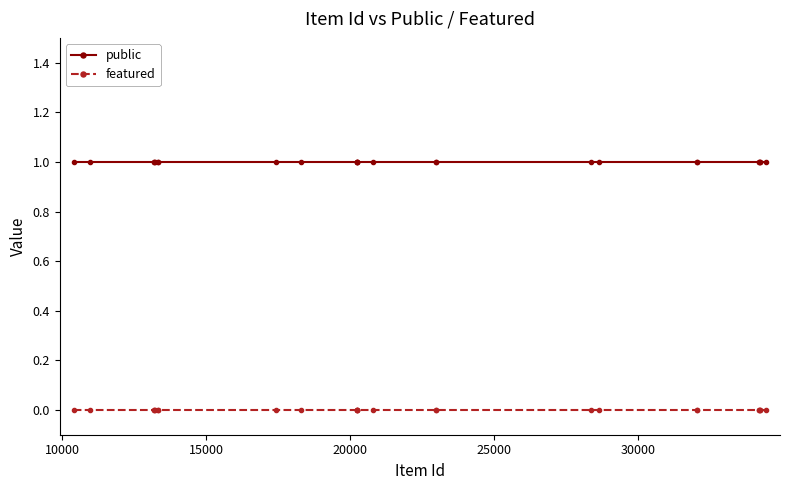

At how many categories does at least one series exceed 0?

25